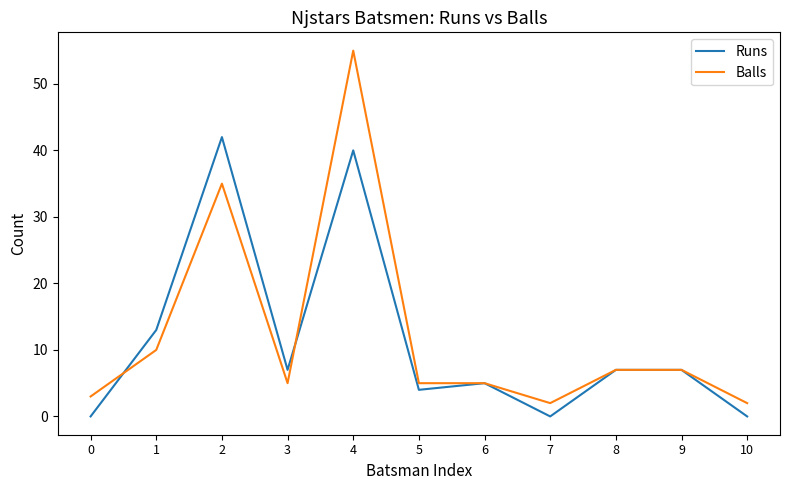

Rank the series by their maximum value, from lowest to highest.

Runs, Balls